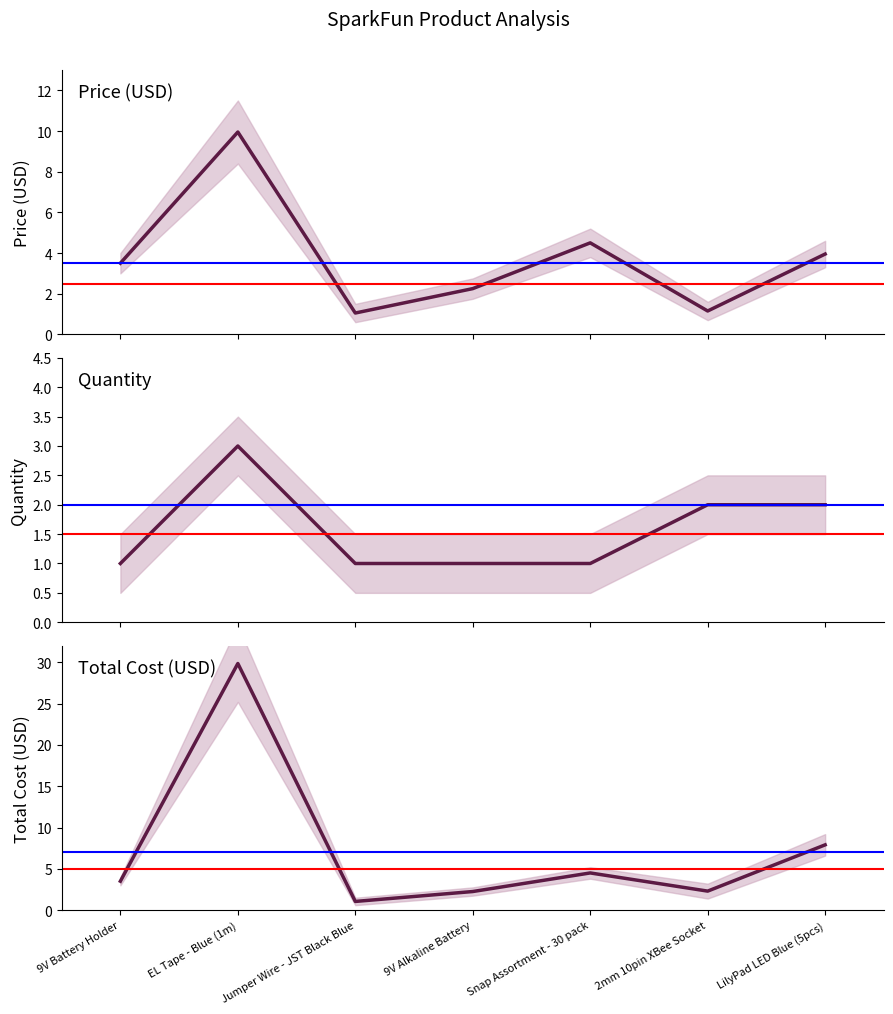

List the labels in order of Price (USD) value, smallest first.

Jumper Wire - JST Black Blue, 2mm 10pin XBee Socket, 9V Alkaline Battery, 9V Battery Holder, LilyPad LED Blue (5pcs), Snap Assortment - 30 pack, EL Tape - Blue (1m)